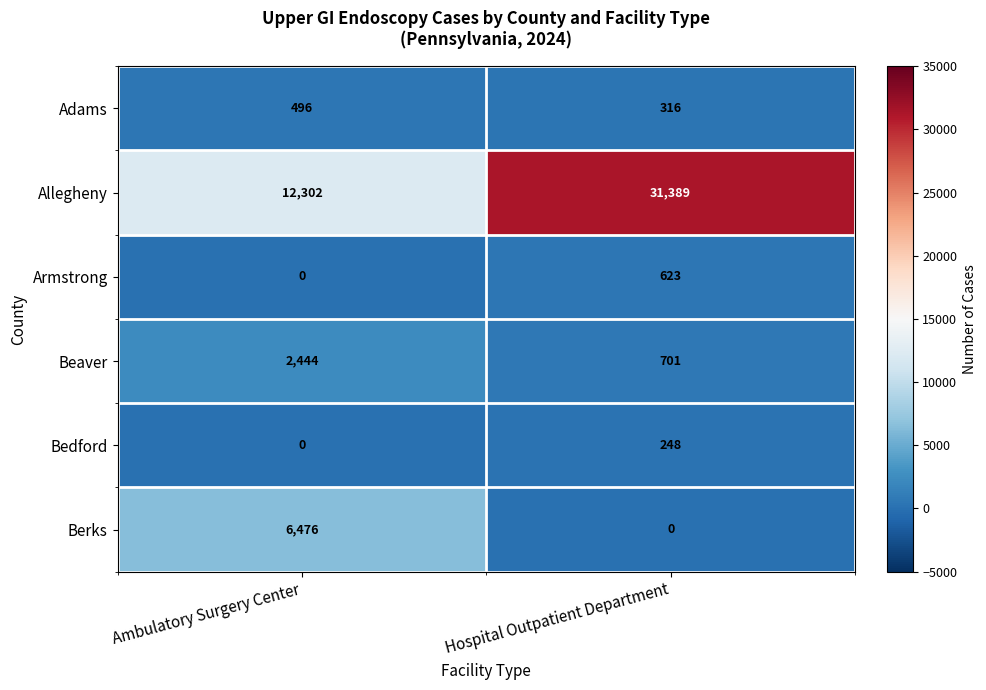

How many data points does each series have?

2